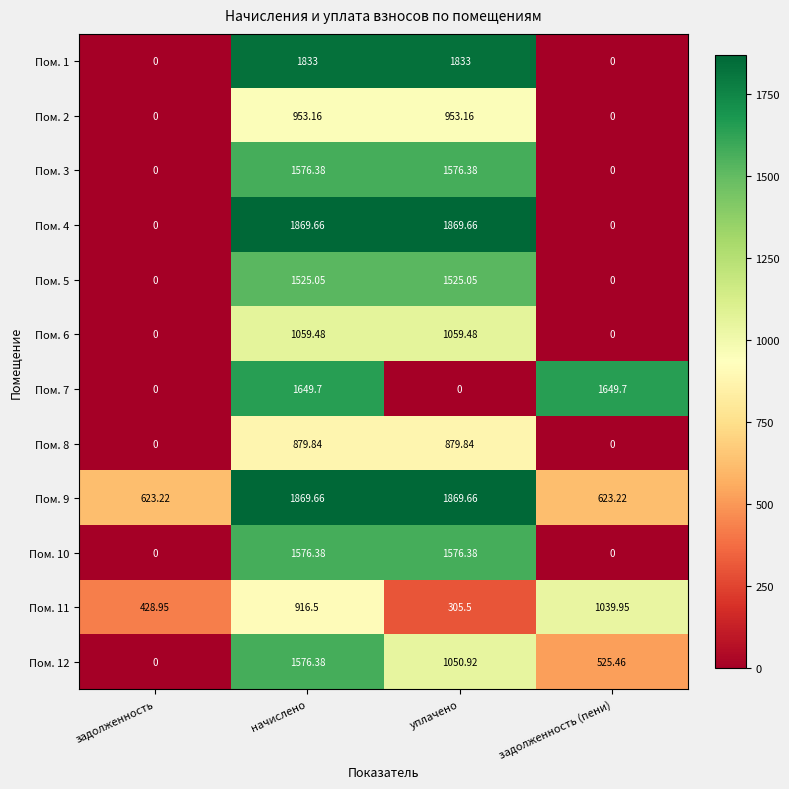

At which label does Пом. 6 first exceed 1059?

начислено